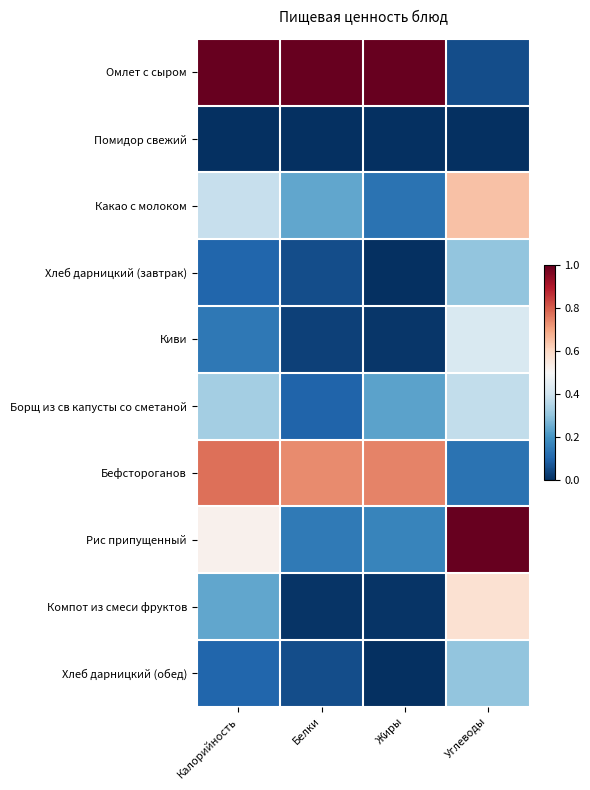

Reading right to left, transcribe all the data shown in this chart.

Омлет с сыром: Углеводы=0.1	Жиры=1.0	Белки=1.0	Калорийность=1.0
Помидор свежий: Углеводы=0.0	Жиры=0.0	Белки=0.0	Калорийность=0.0
Какао с молоком: Углеводы=0.6	Жиры=0.1	Белки=0.2	Калорийность=0.4
Хлеб дарницкий (завтрак): Углеводы=0.3	Жиры=0.0	Белки=0.1	Калорийность=0.1
Киви: Углеводы=0.4	Жиры=0.0	Белки=0.0	Калорийность=0.1
Борщ из св капусты со сметаной: Углеводы=0.4	Жиры=0.2	Белки=0.1	Калорийность=0.3
Бефстороганов: Углеводы=0.1	Жиры=0.7	Белки=0.7	Калорийность=0.8
Рис припущенный: Углеводы=1.0	Жиры=0.2	Белки=0.1	Калорийность=0.5
Компот из смеси фруктов: Углеводы=0.6	Жиры=0.0	Белки=0.0	Калорийность=0.2
Хлеб дарницкий (обед): Углеводы=0.3	Жиры=0.0	Белки=0.1	Калорийность=0.1